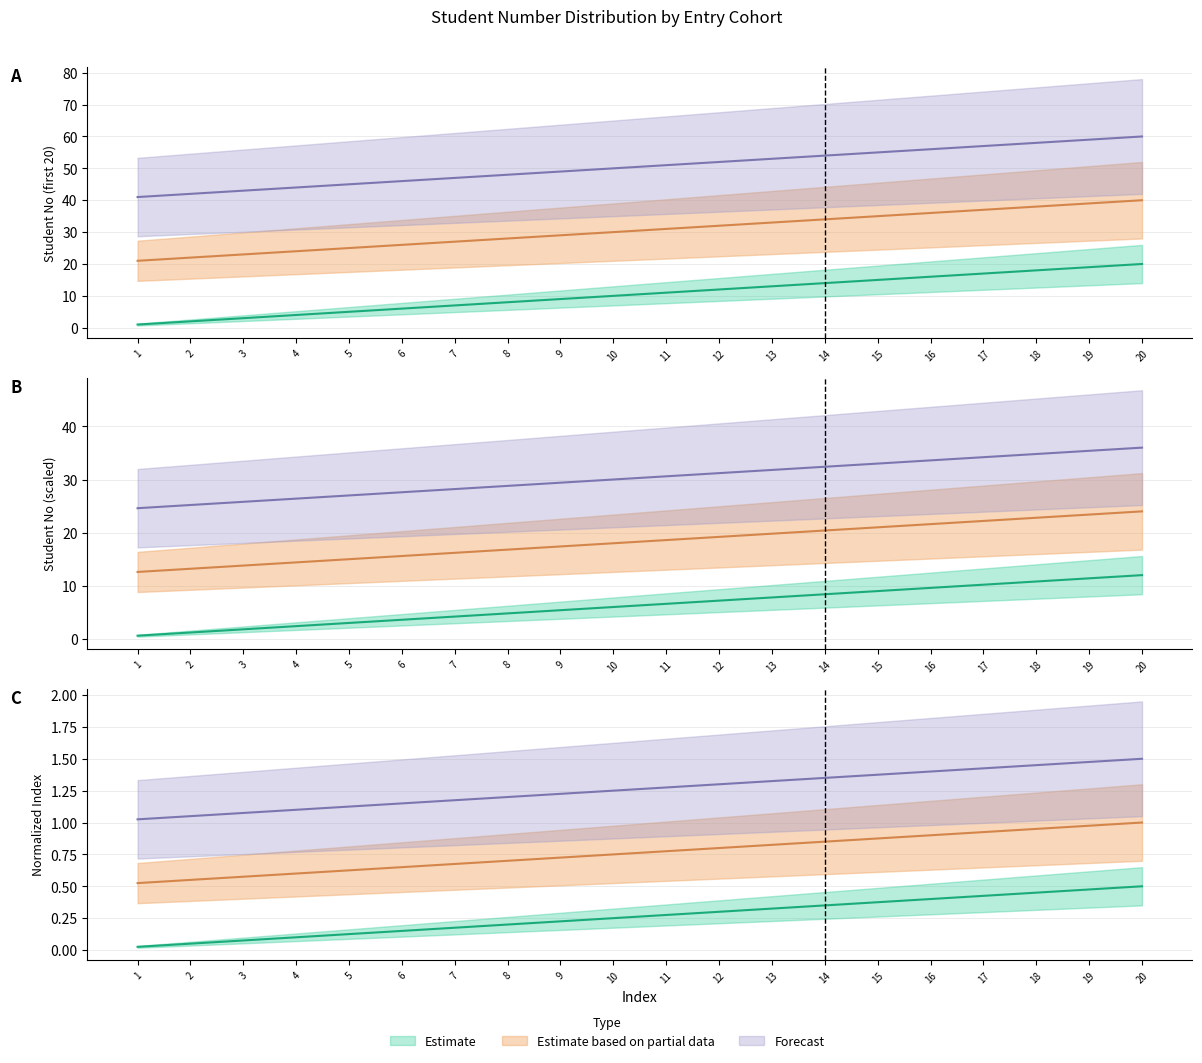

Which category has the lowest value in the Estimate series?

1